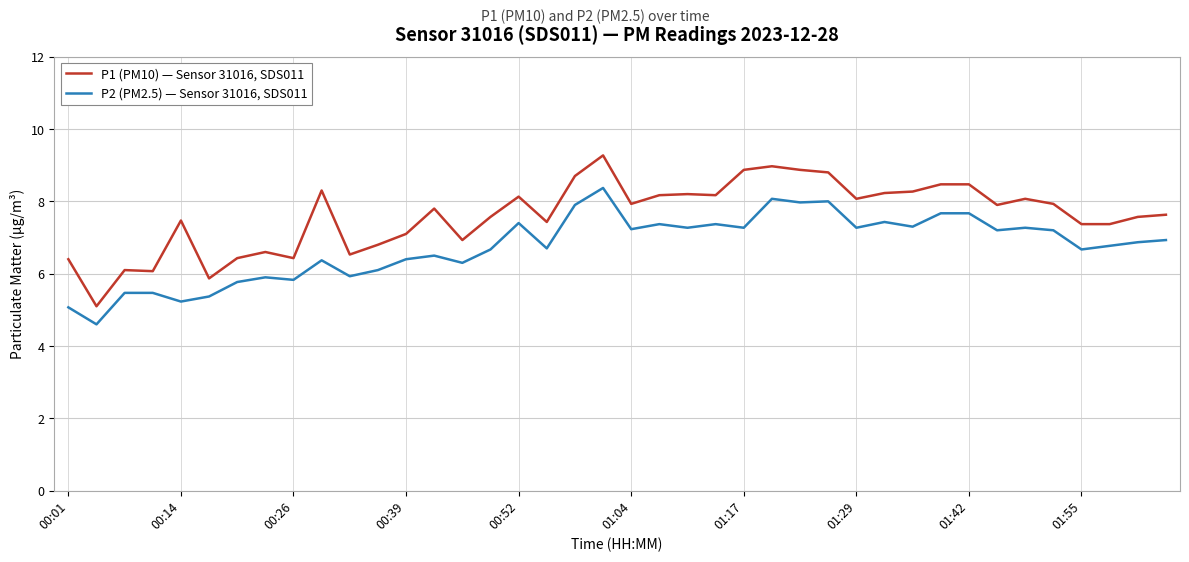

What is the sum of all P1 (PM10) — Sensor 31016, SDS011 values?

304.4